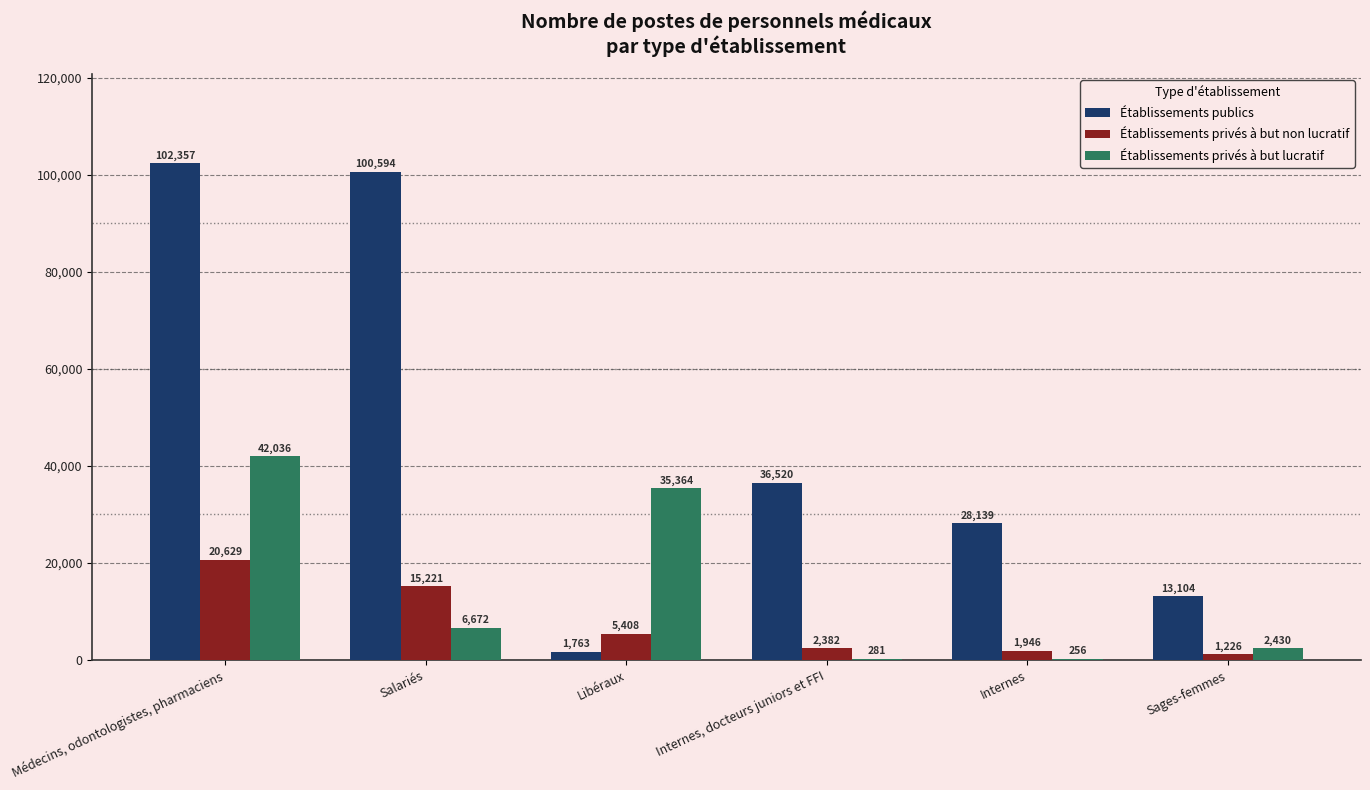

Reading left to right, transcribe all the data shown in this chart.

Établissements publics: Médecins, odontologistes, pharmaciens=102357	Salariés=100594	Libéraux=1763	Internes, docteurs juniors et FFI=36520	Internes=28139	Sages-femmes=13104
Établissements privés à but non lucratif: Médecins, odontologistes, pharmaciens=20629	Salariés=15221	Libéraux=5408	Internes, docteurs juniors et FFI=2382	Internes=1946	Sages-femmes=1226
Établissements privés à but lucratif: Médecins, odontologistes, pharmaciens=42036	Salariés=6672	Libéraux=35364	Internes, docteurs juniors et FFI=281	Internes=256	Sages-femmes=2430